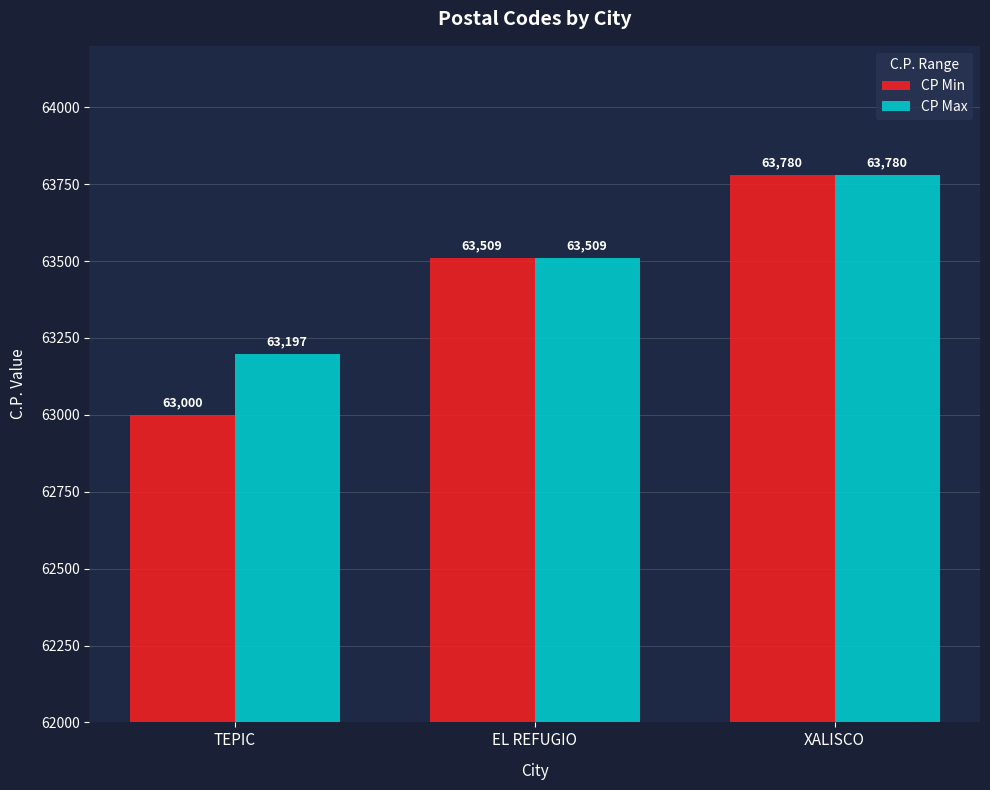

Which series has the widest spread of values?

CP Min